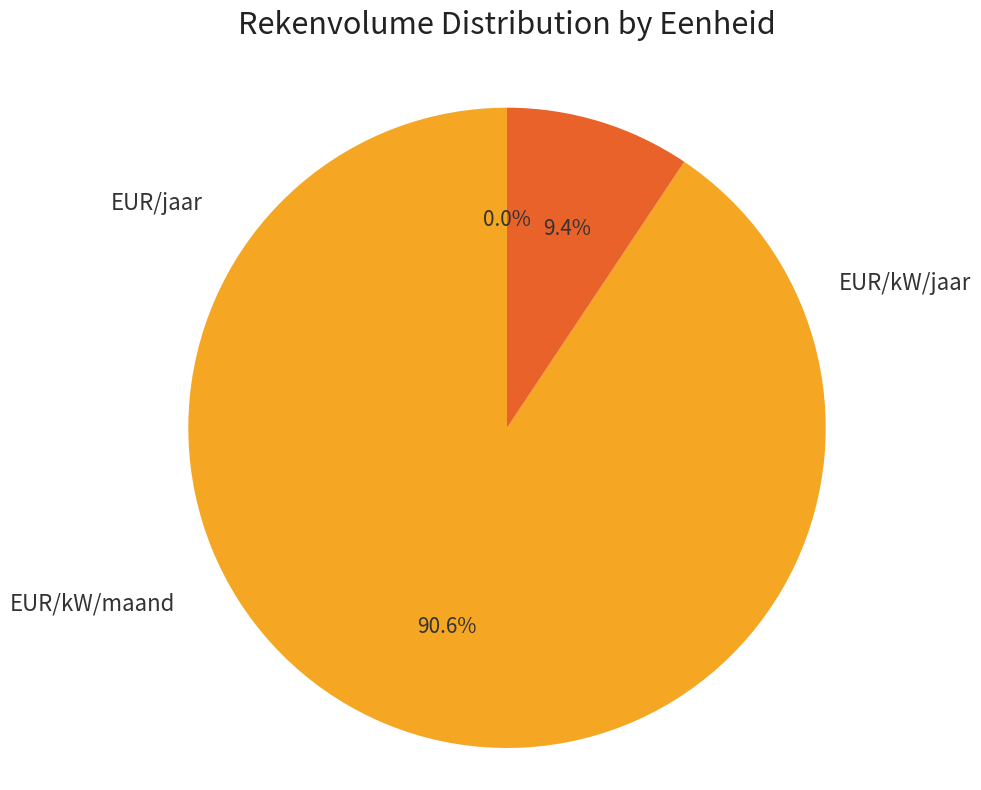

Is there a majority slice in this chart?

Yes